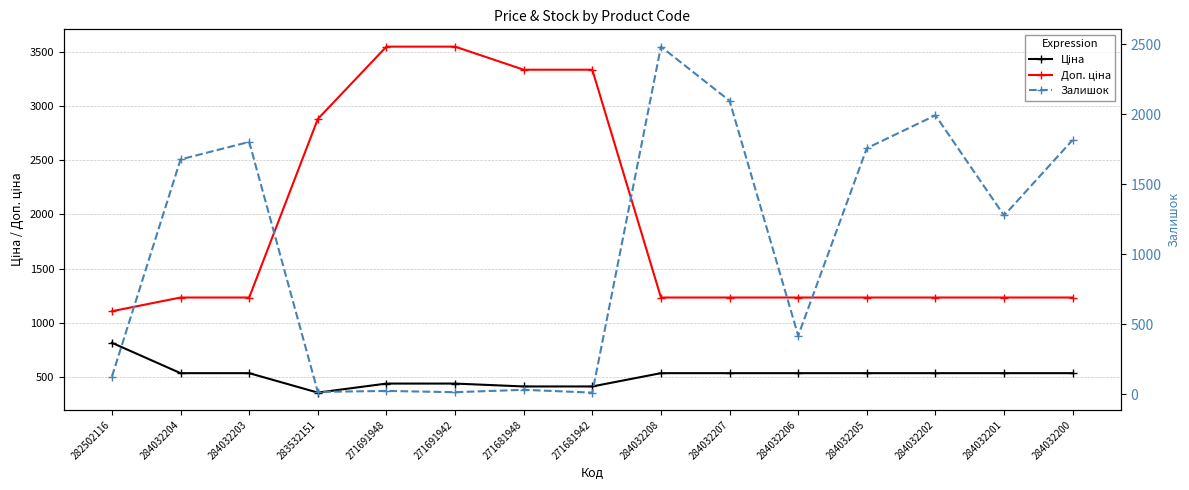

At which category is the sum across all series the highest?

284032208